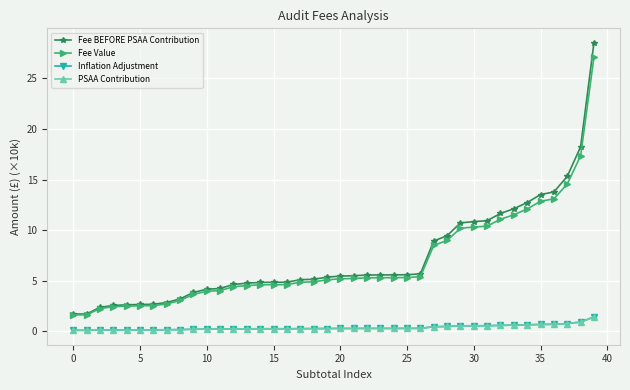

What is the sum of all Fee Value values?

275.3